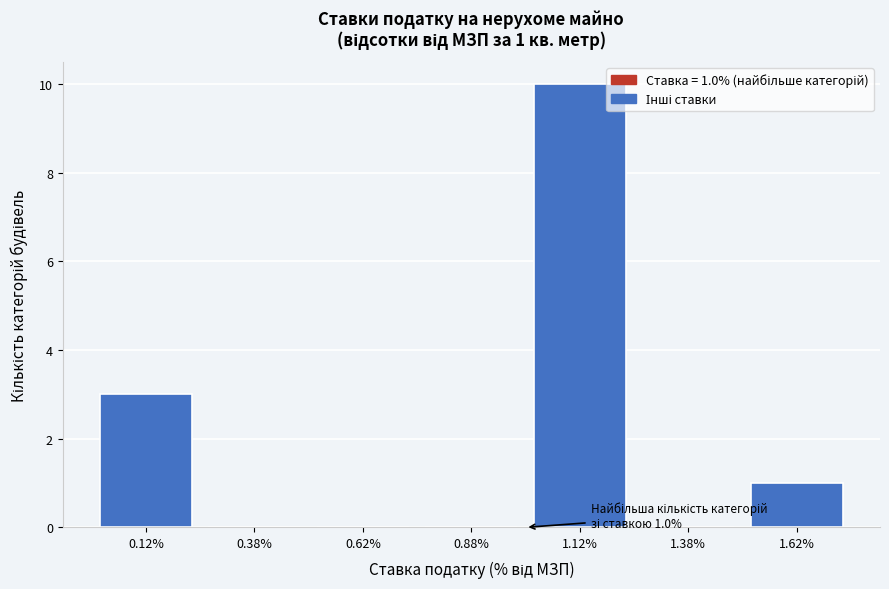

Which range on the x-axis has the tallest bar?

1.00 to 1.25